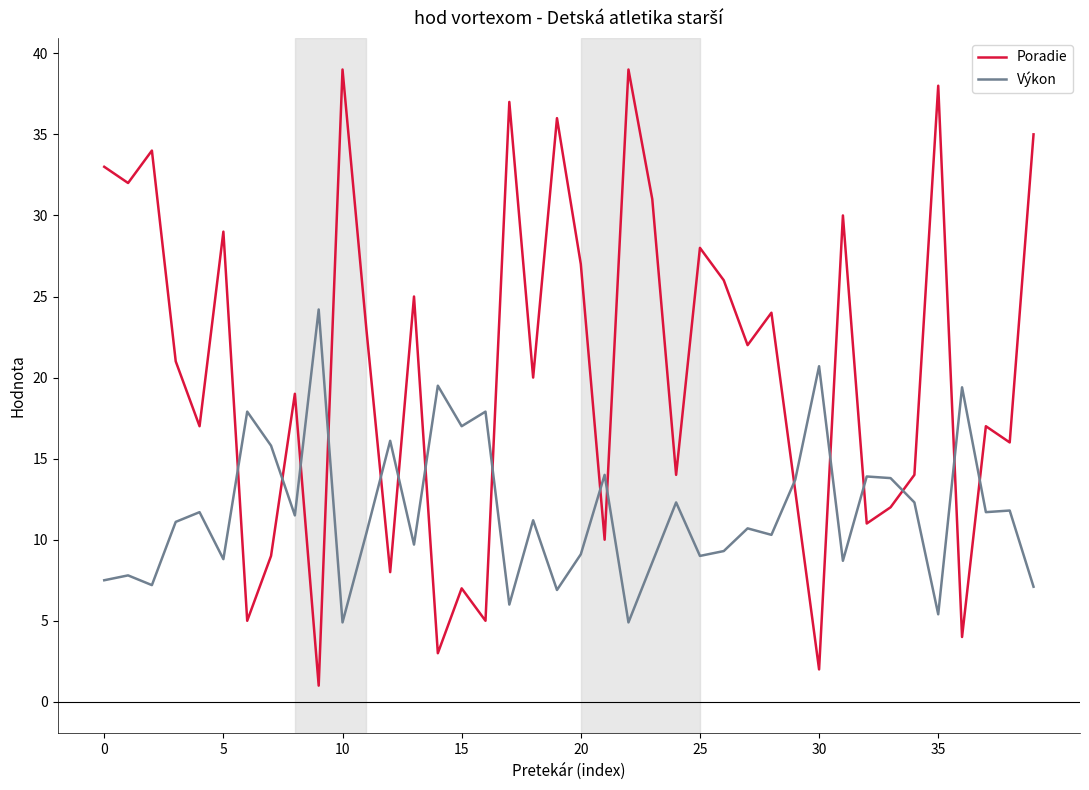

Rank the series by their maximum value, from highest to lowest.

Poradie, Výkon